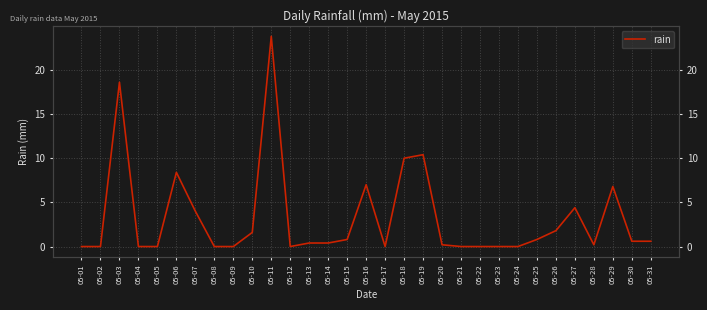

Read the value at 05-15.

0.8